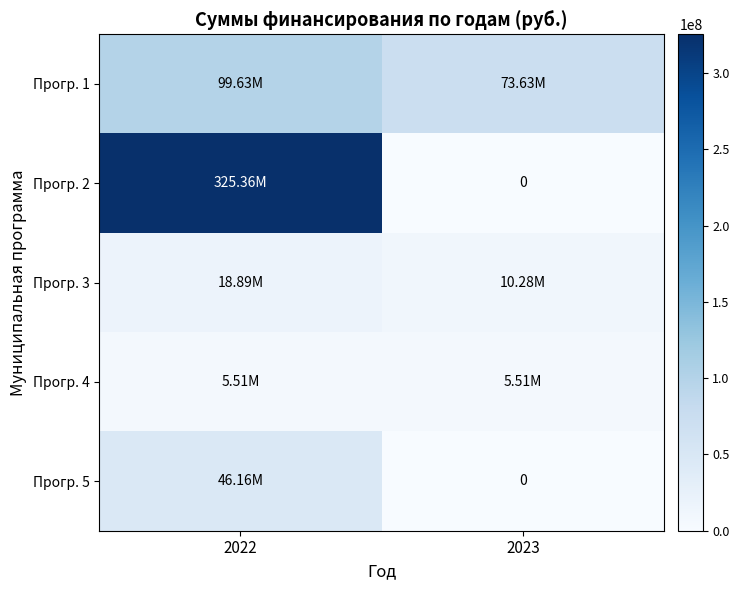

Which series has the largest total across all categories?

Прогр. 2